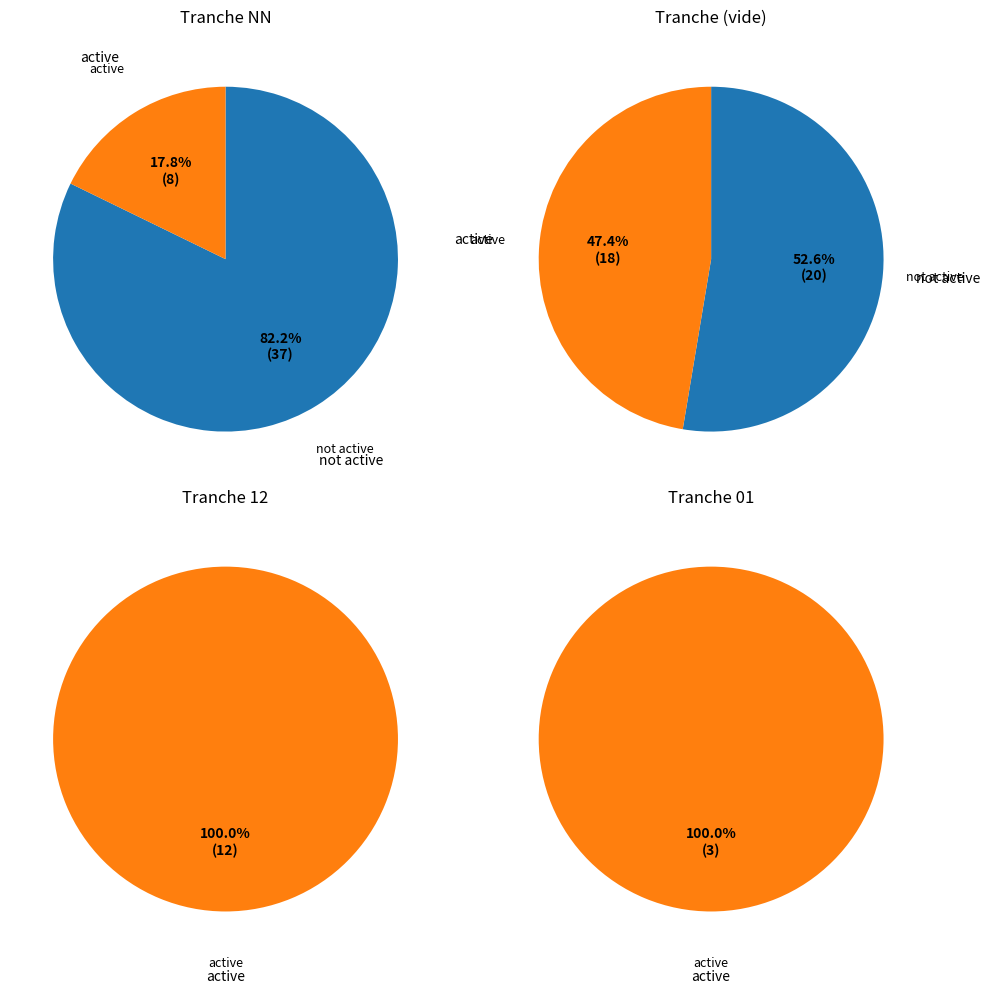

Count the number of slices in the pie.

6